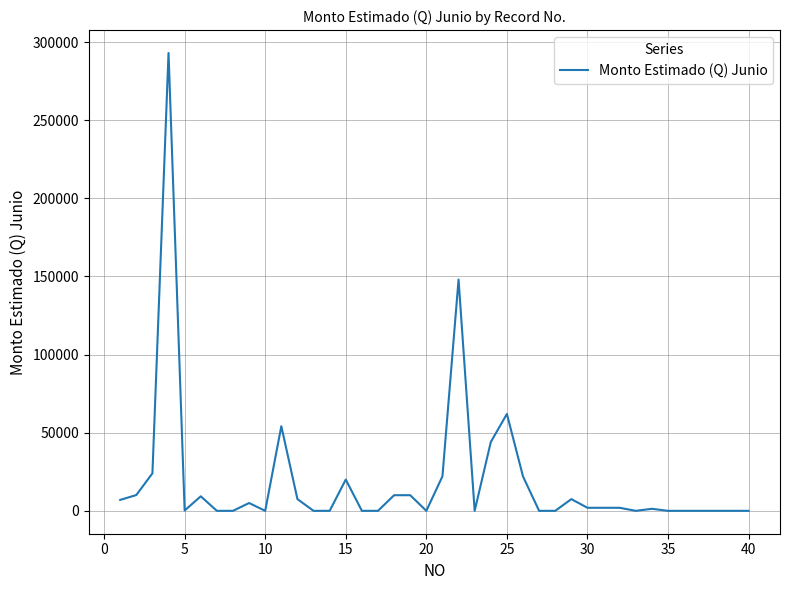

What is the difference between the maximum and minimum values?

293000.0